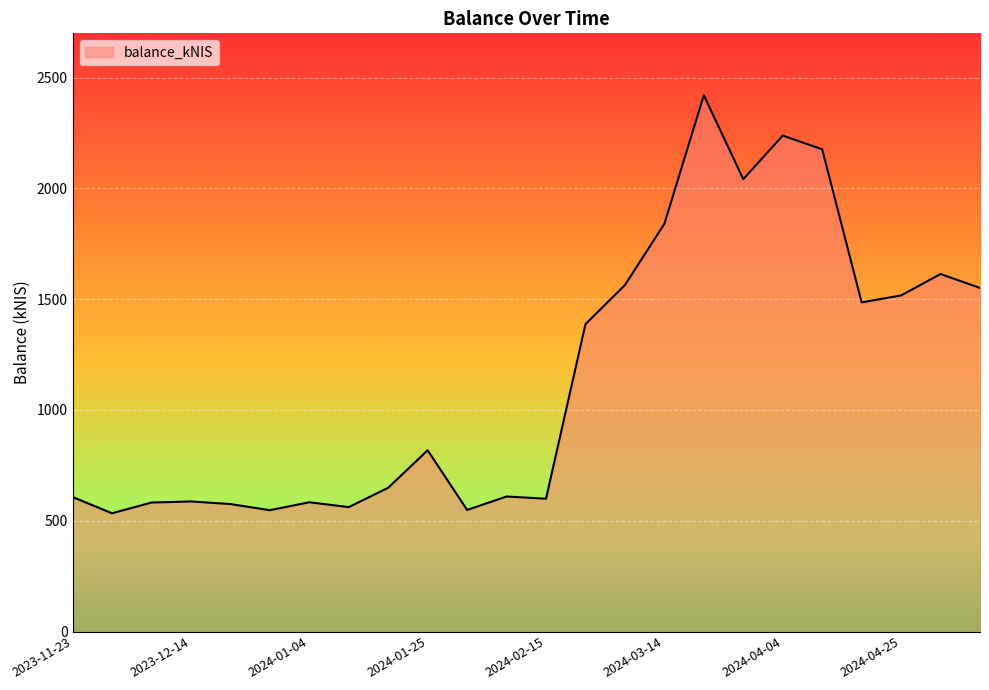

What is the maximum value shown in the chart?

2420.5